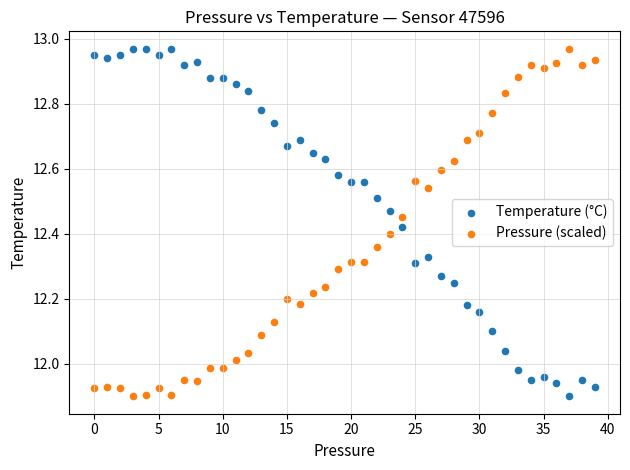

What are all the series names shown in the legend?

Temperature (°C), Pressure (scaled)